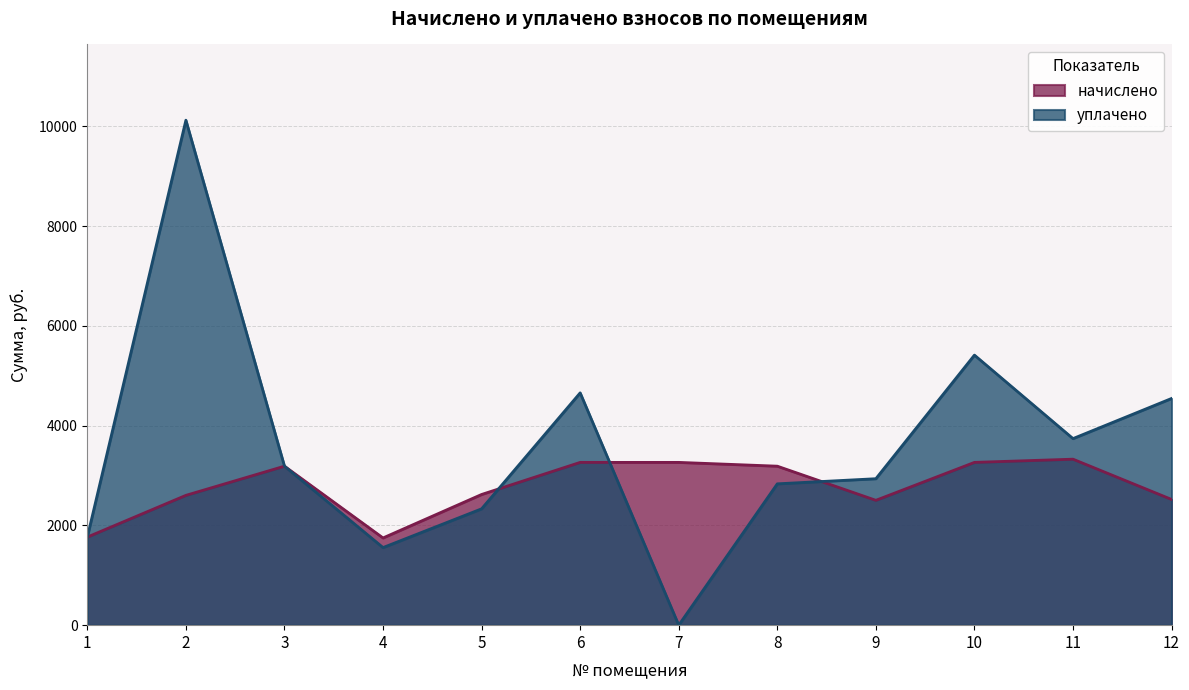

What is the total value across all series at 12?

7067.4